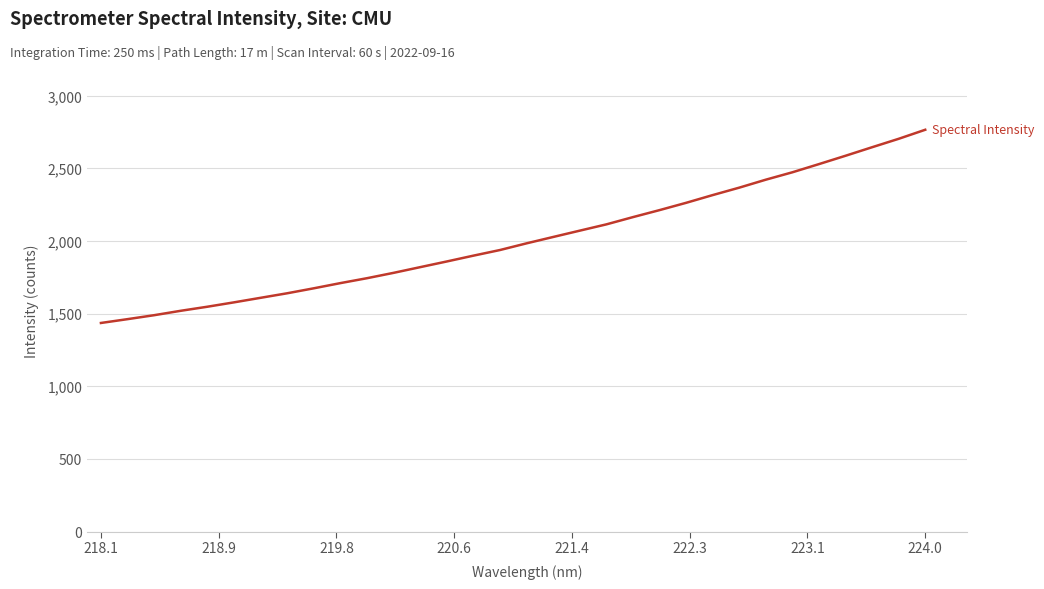

What is the greatest value displayed?

2766.7